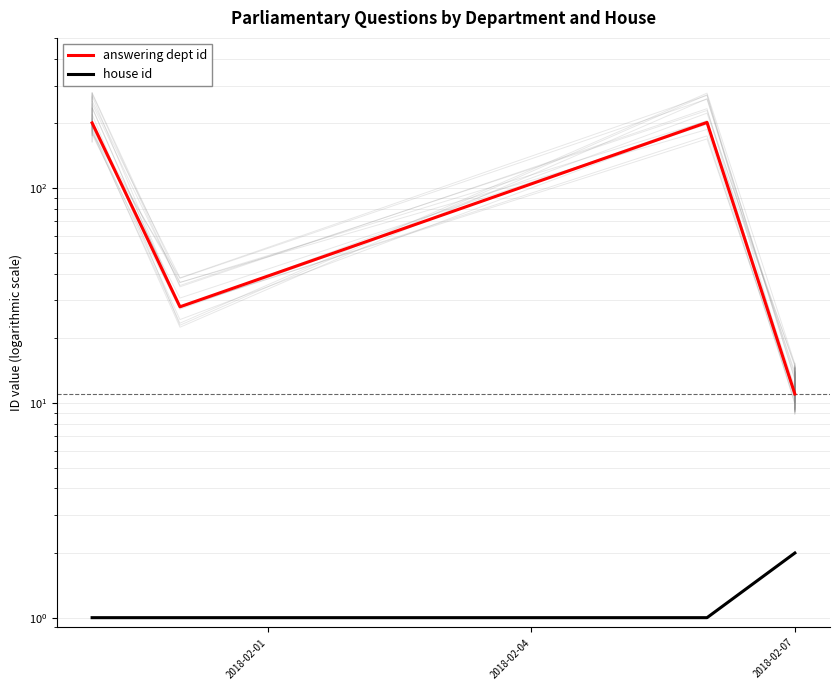

What are all the series names shown in the legend?

answering dept id, house id